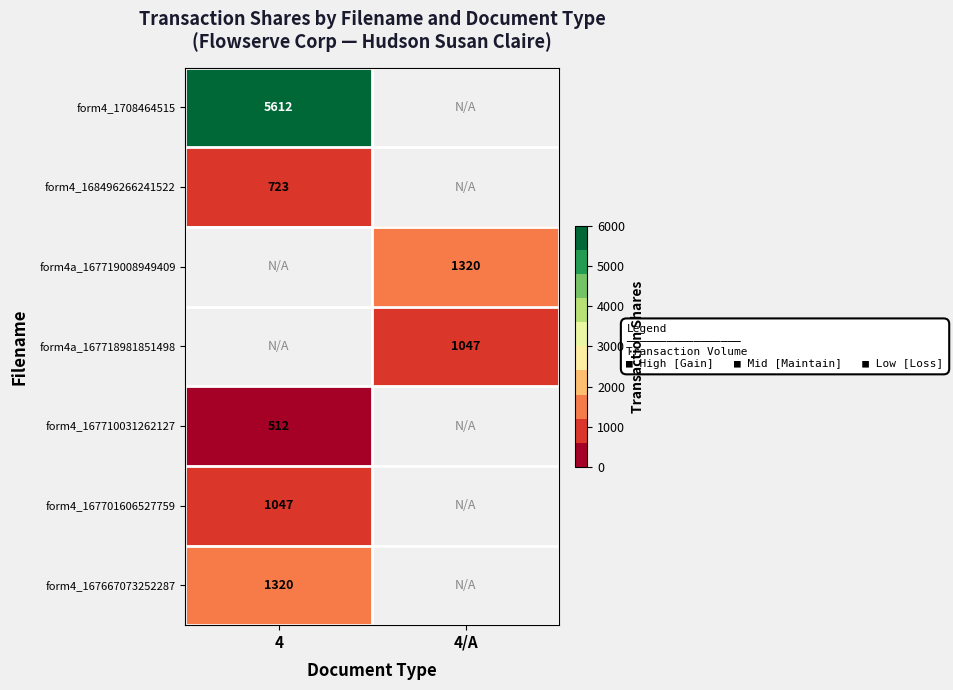

At which category does the chart reach its minimum across all series?

4